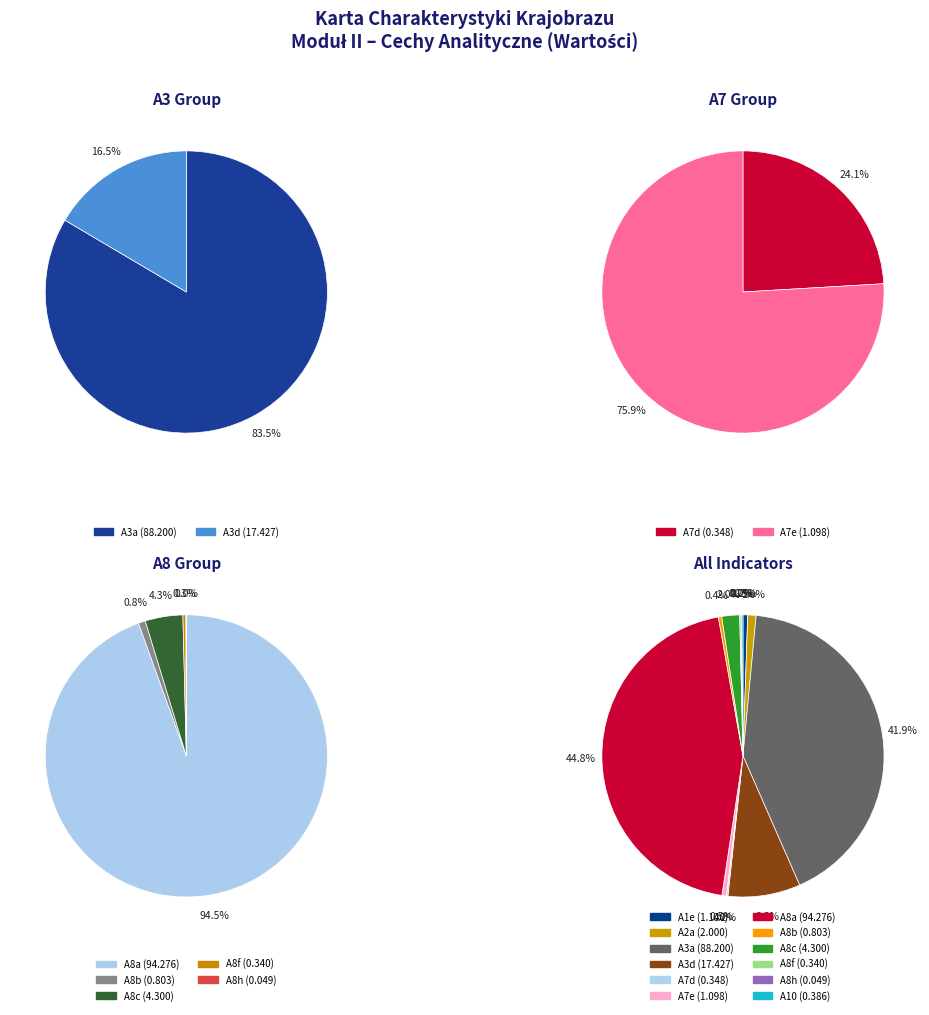

Which has a higher value, A3a or A3d?

A3a